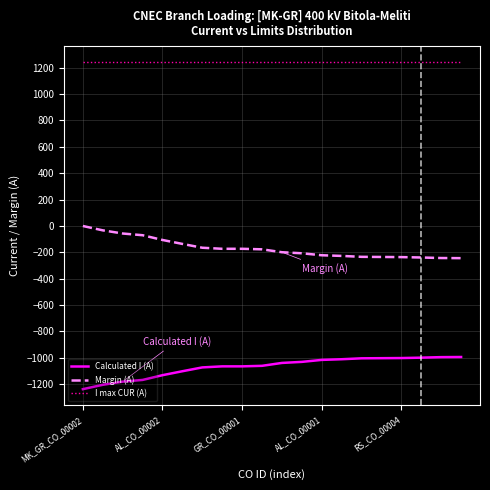

What is the maximum value for Calculated I (A)?

-995